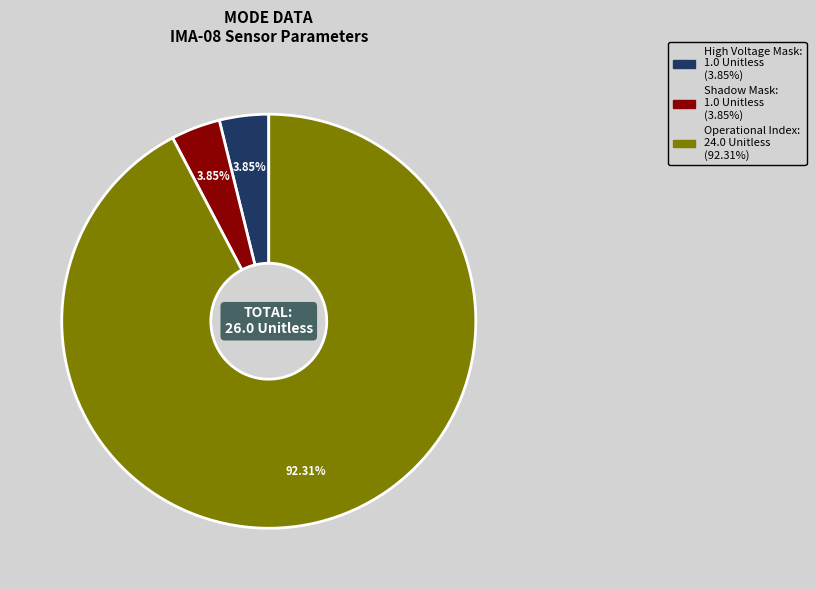

Is there any slice that represents more than half of the pie?

Yes